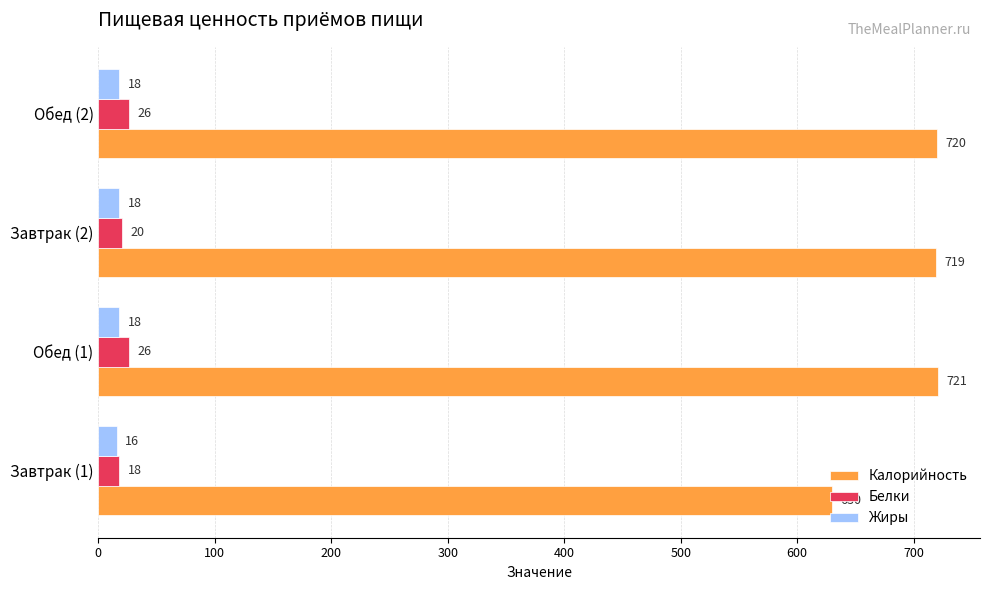

How many distinct data groups are displayed?

3